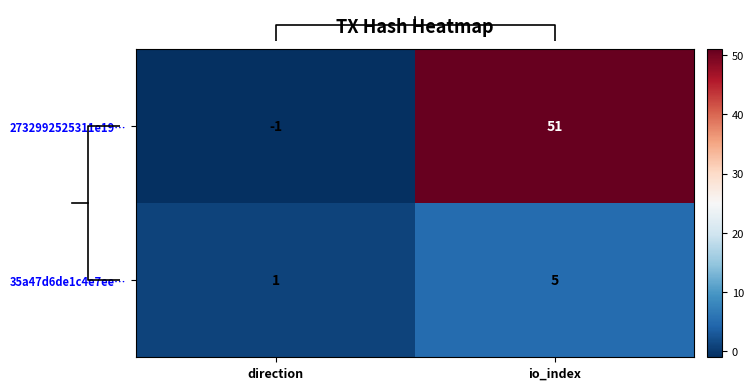

What value does the 35a47d6de1c4e7ee… series have at direction?

1